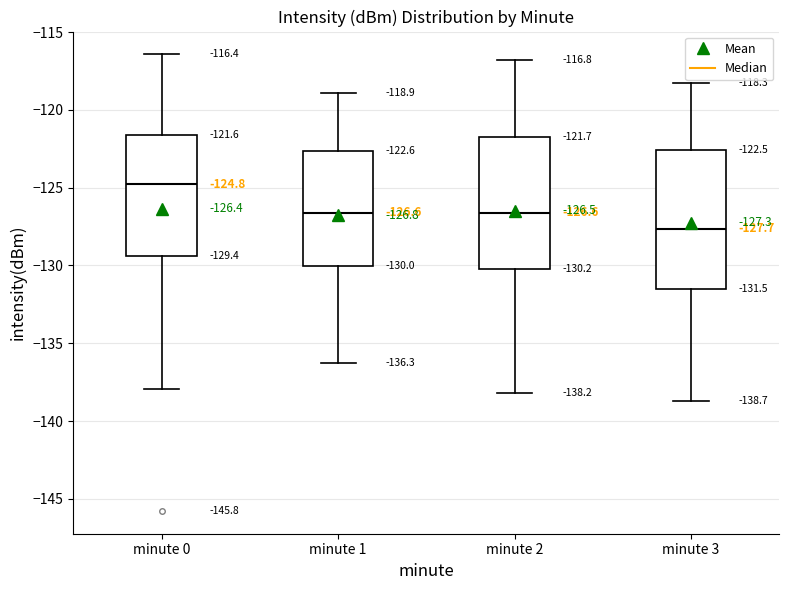

Which box has the highest median line?

minute 0